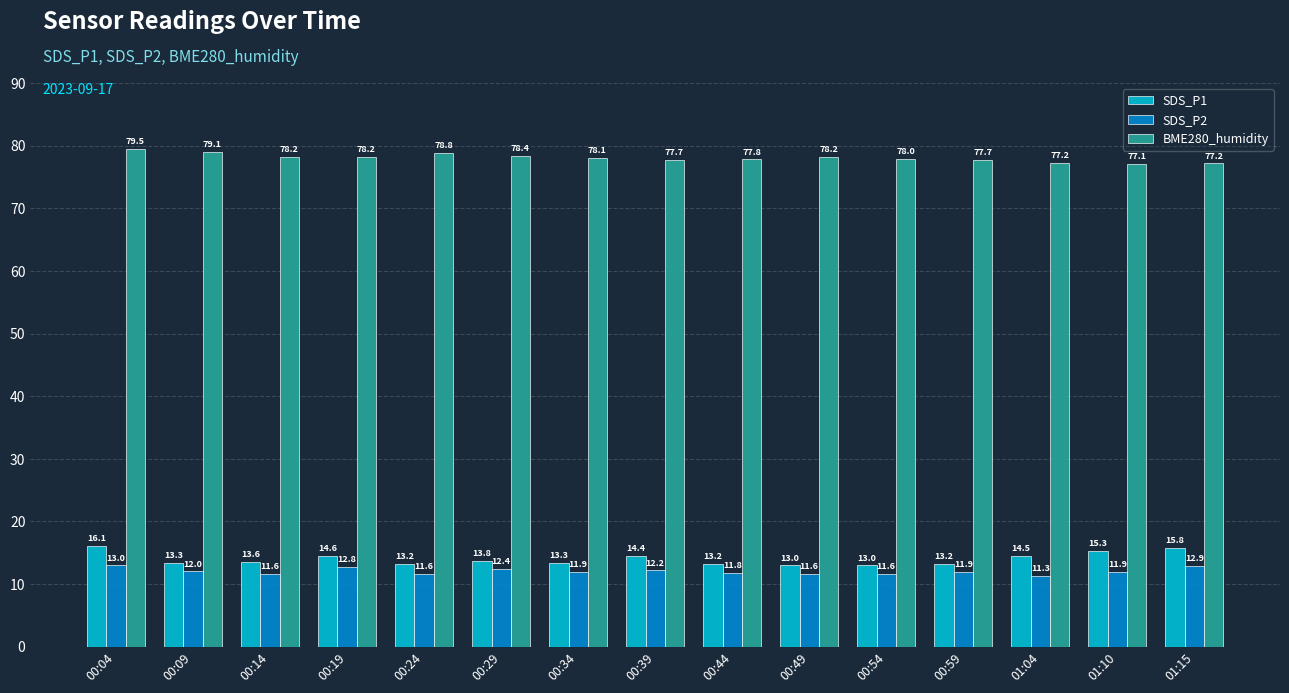

Is the value of SDS_P2 at 01:10 greater than the value of SDS_P1 at 00:49?

No